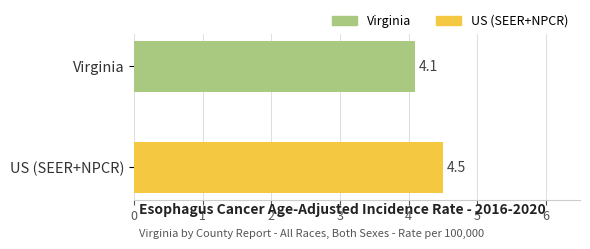

What is the difference between the values at Virginia and US (SEER+NPCR)?

0.4